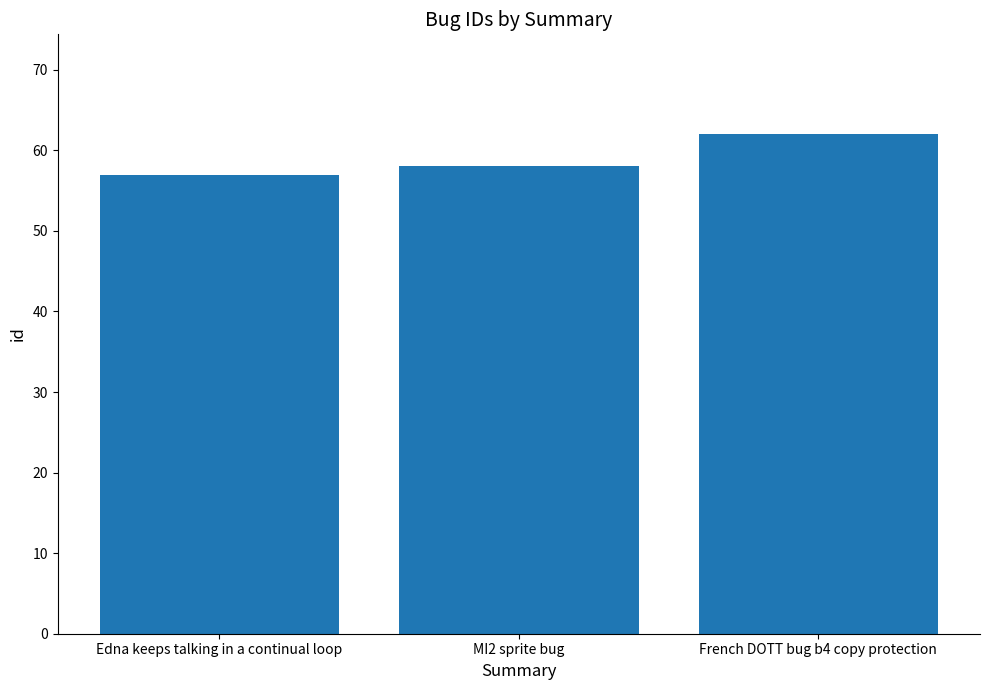

What is the difference between the maximum and minimum values?

5